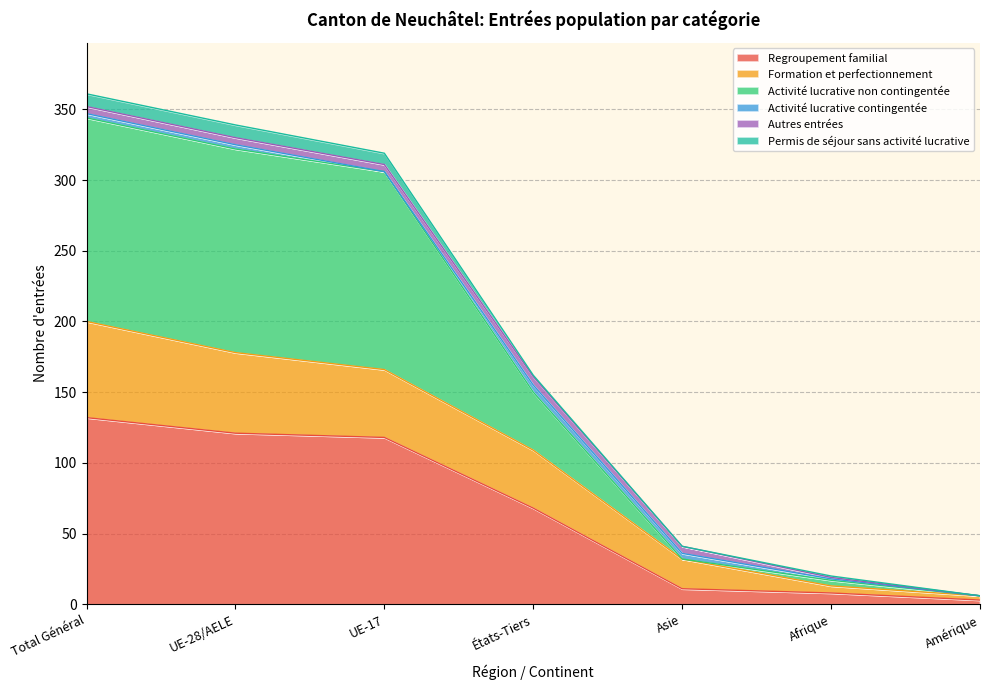

What is the highest value of the Regroupement familial series?

132